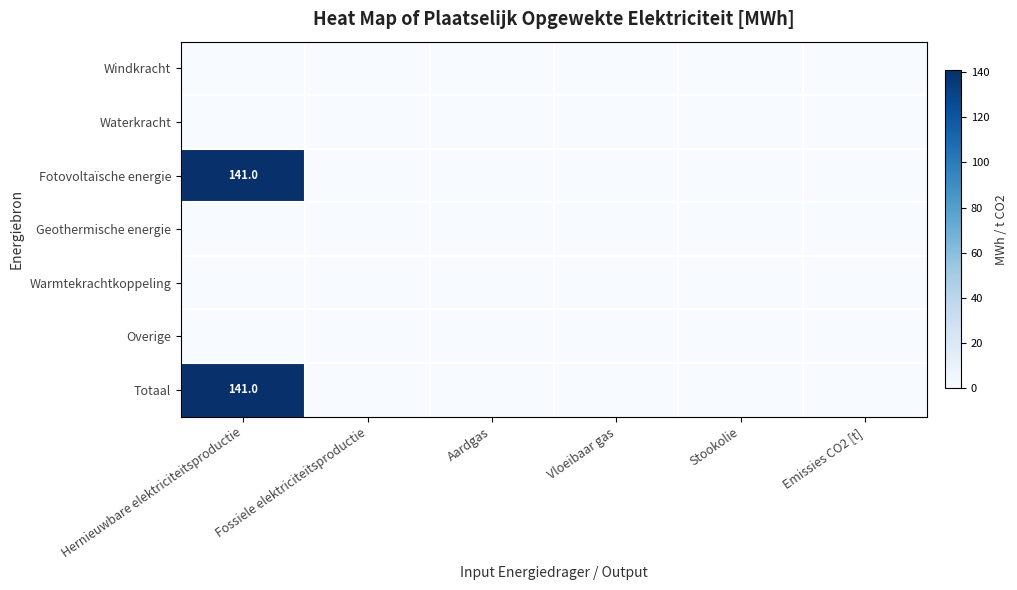

Is it true that Fotovoltaïsche energie equals 141 at Hernieuwbare elektriciteitsproductie?

True